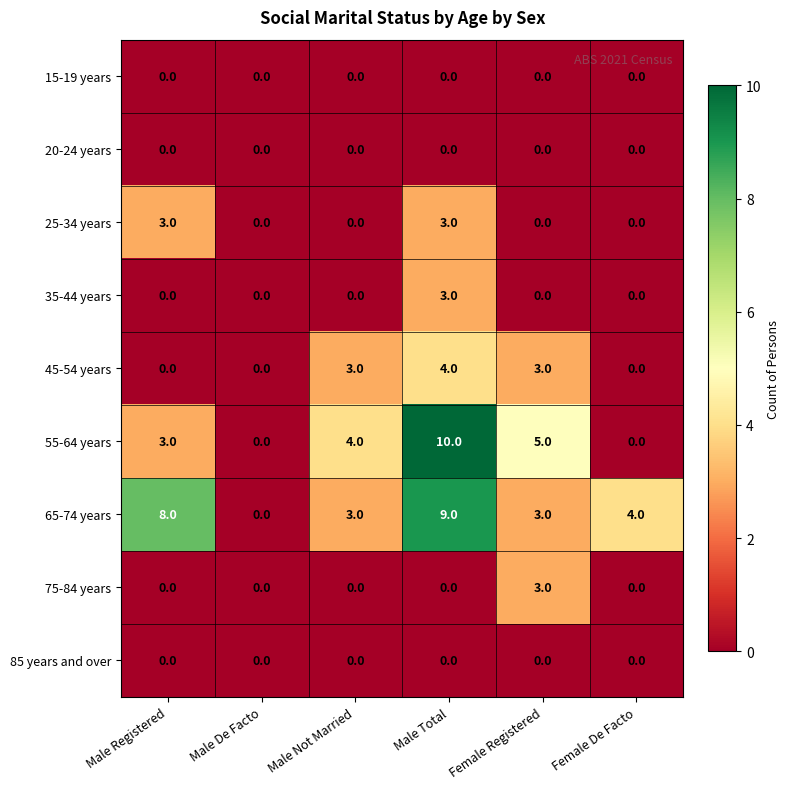

How many data points does each series have?

6